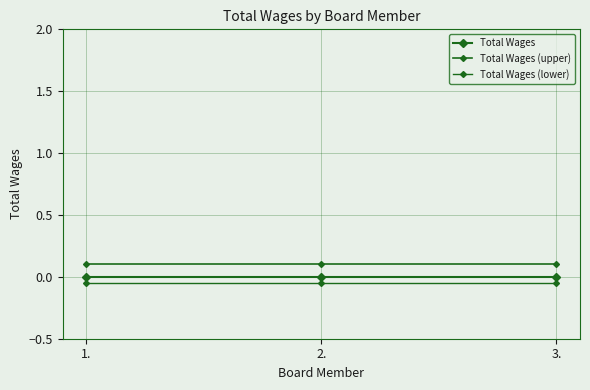

Reading right to left, extract all data points from this chart.

Total Wages: 3.=0.0	2.=0.0	1.=0.0
Total Wages (upper): 3.=0.1	2.=0.1	1.=0.1
Total Wages (lower): 3.=-0.1	2.=-0.1	1.=-0.1